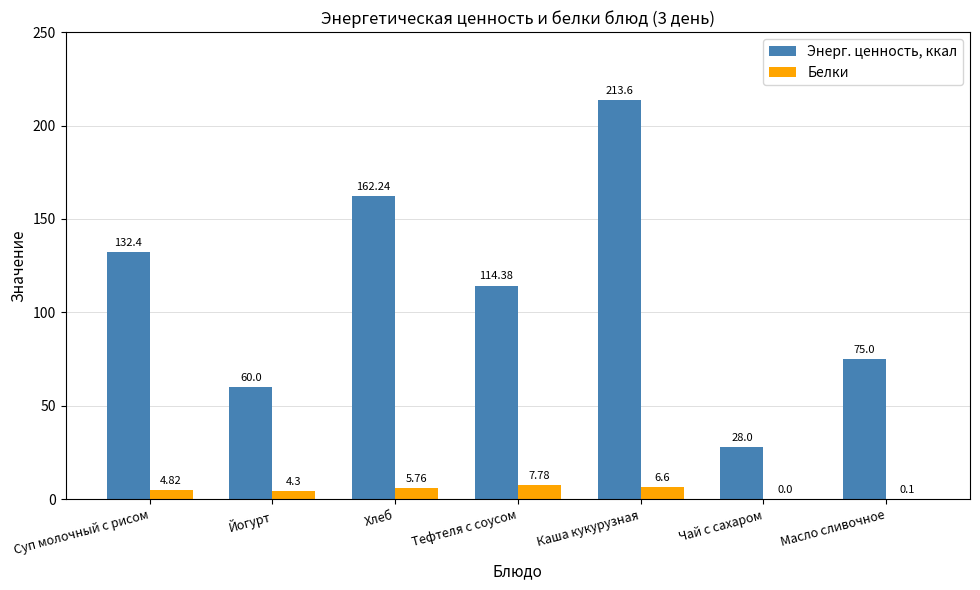

The Белки series shows 0.1 at Масло сливочное. True or false?

True